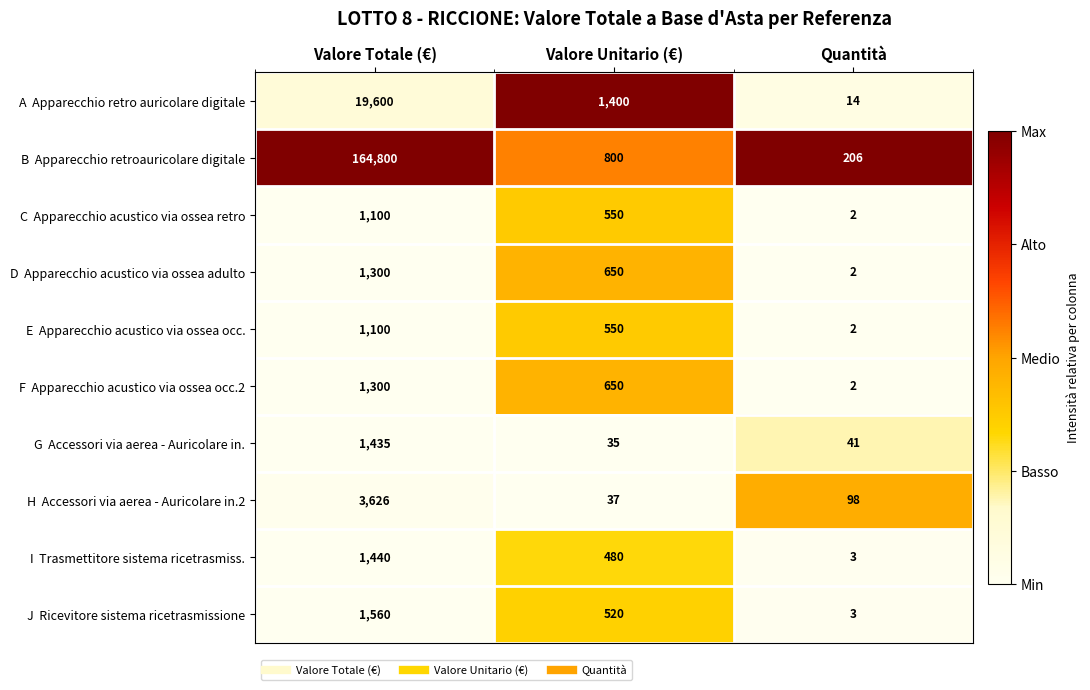

What is the spread (max minus min) of values at Quantità?

204